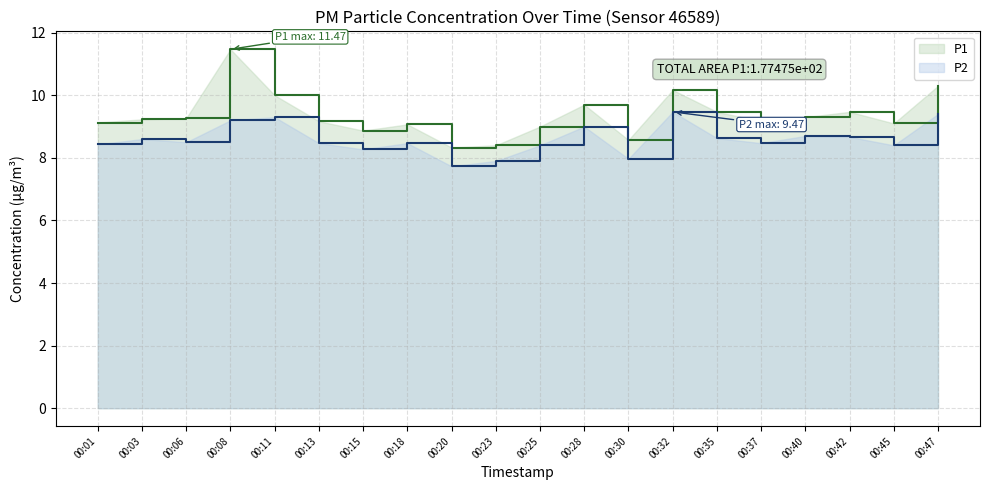

Reading left to right, transcribe all the data shown in this chart.

P1: 00:01=9.1	00:03=9.2	00:06=9.3	00:08=11.5	00:11=10.0	00:13=9.2	00:15=8.9	00:18=9.1	00:20=8.3	00:23=8.4	00:25=9.0	00:28=9.7	00:30=8.6	00:32=10.2	00:35=9.5	00:37=9.2	00:40=9.3	00:42=9.5	00:45=9.1	00:47=10.3
P2: 00:01=8.4	00:03=8.6	00:06=8.5	00:08=9.2	00:11=9.3	00:13=8.5	00:15=8.3	00:18=8.5	00:20=7.7	00:23=7.9	00:25=8.4	00:28=9.0	00:30=8.0	00:32=9.5	00:35=8.6	00:37=8.5	00:40=8.7	00:42=8.7	00:45=8.4	00:47=9.4